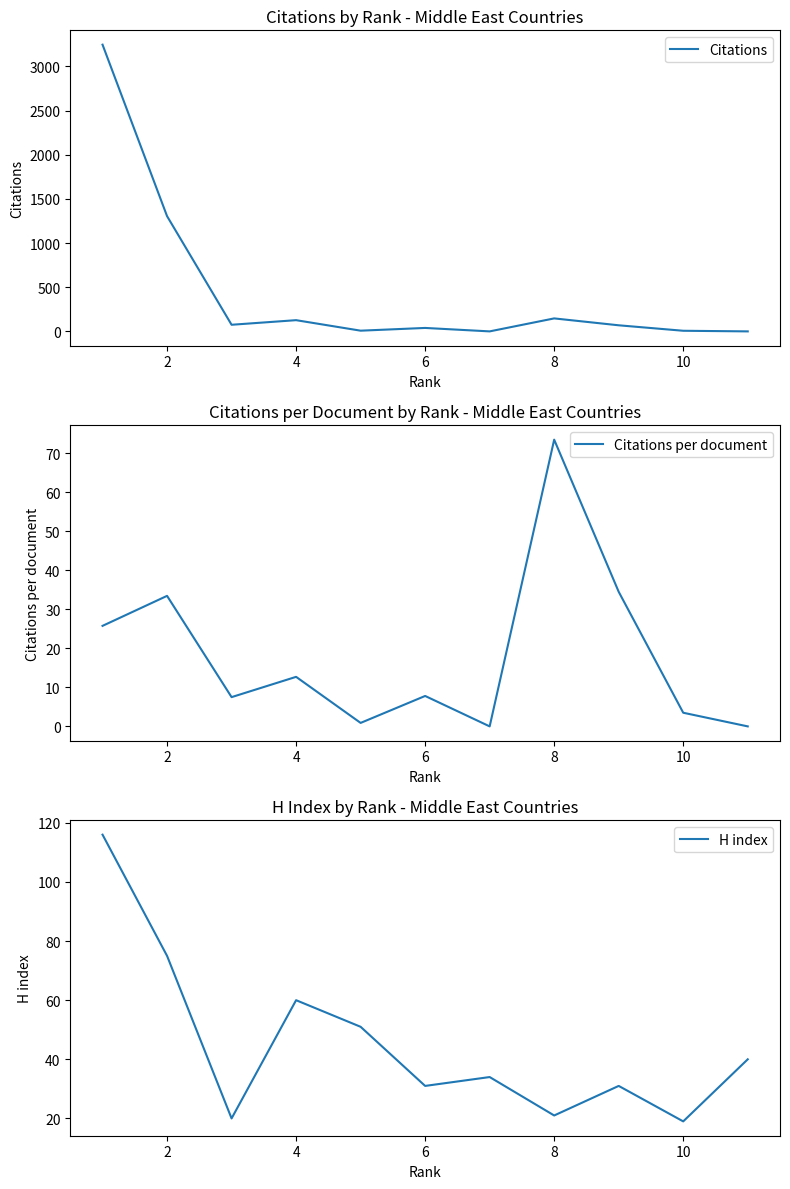

How many data points in Citations per document are above 7?

7